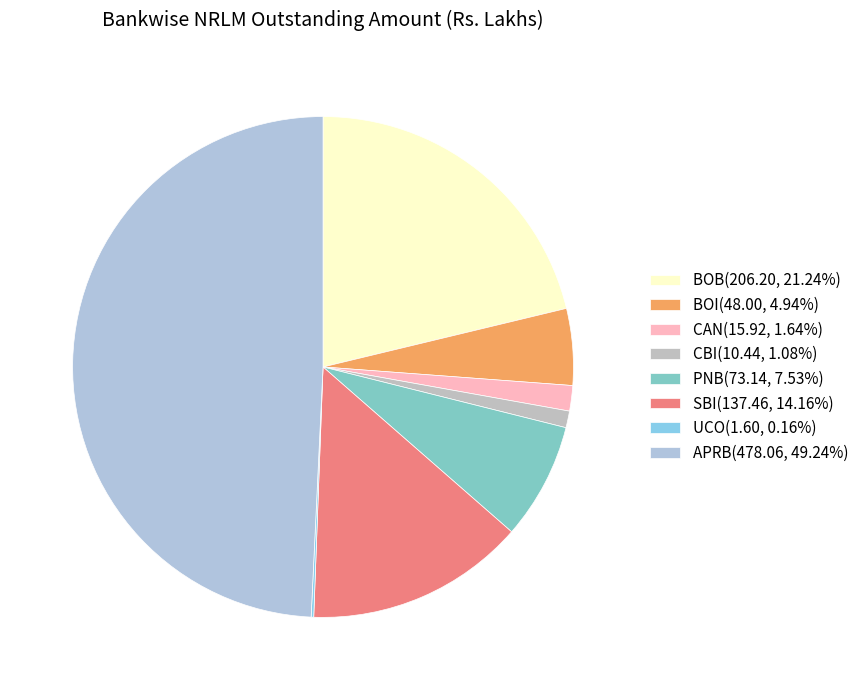

How much of the chart is everything except UCO?

99.8%